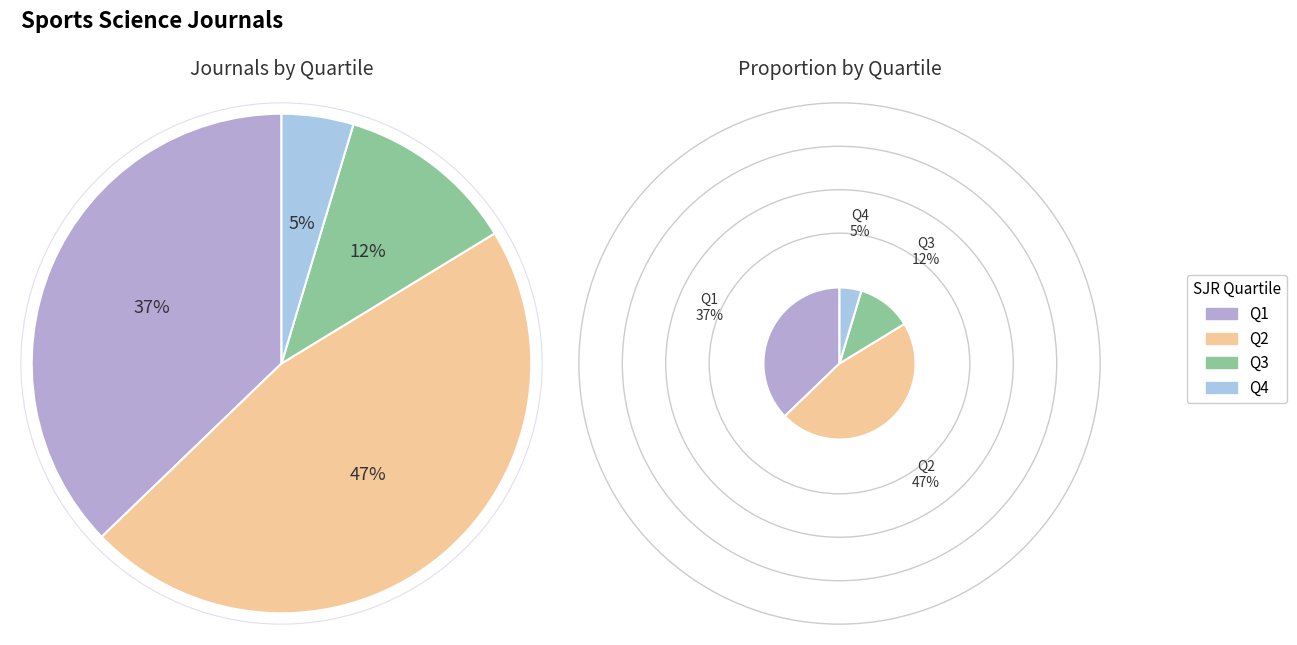

To the nearest percent, what is the difference between the largest and smallest slice percentages?

42%